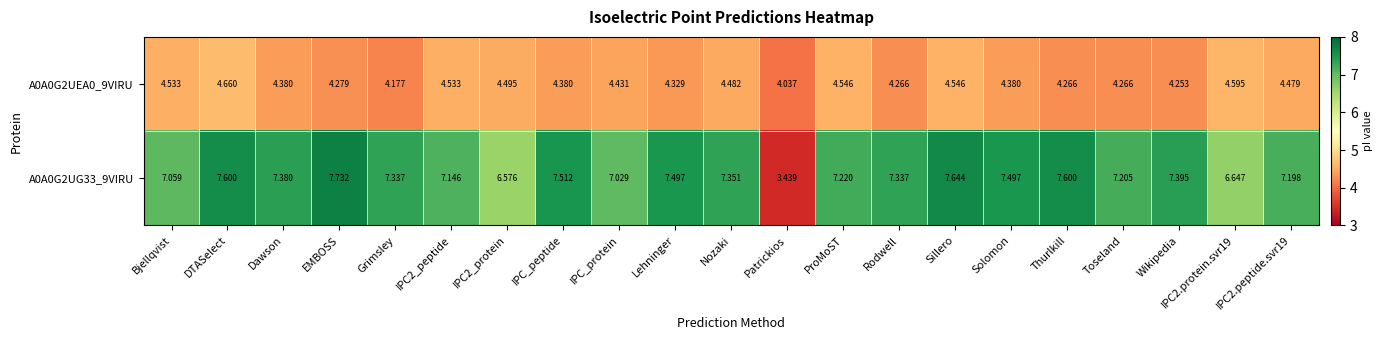

What is the difference between the highest and lowest values at Toseland?

2.9